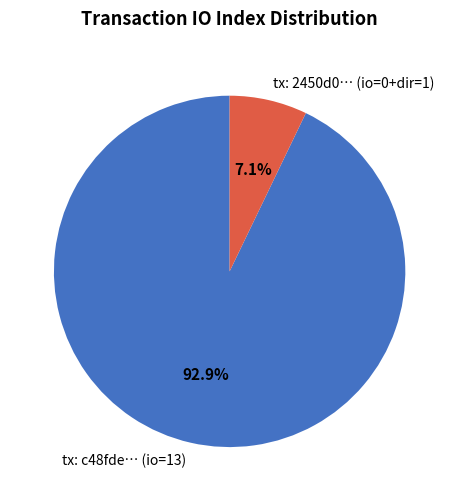

What is the largest slice in the pie chart?

tx: c48fde… (io=13)